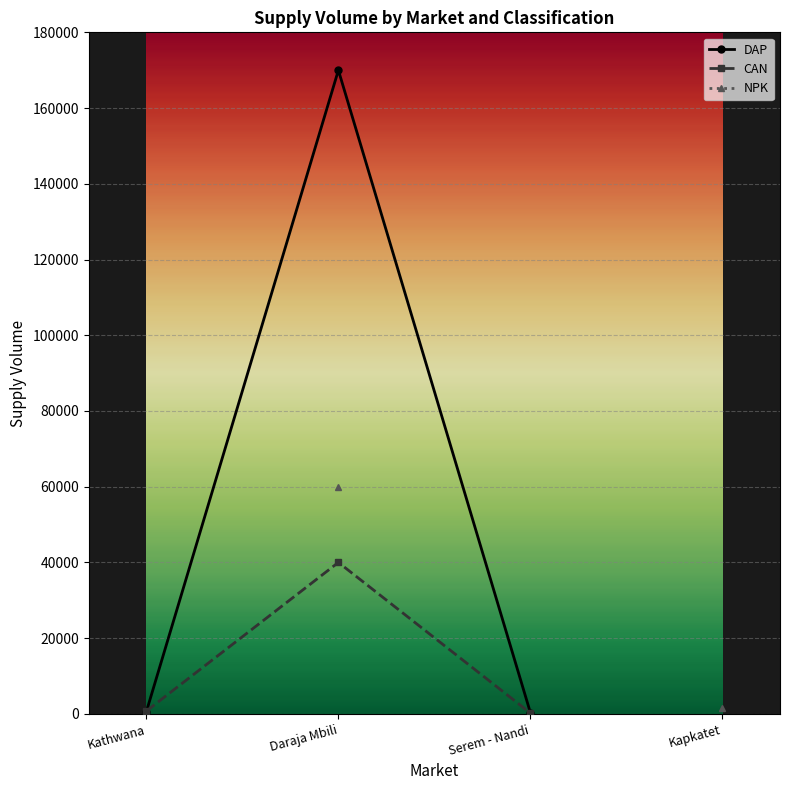

What is the spread (max minus min) of values at Serem - Nandi?

120.0